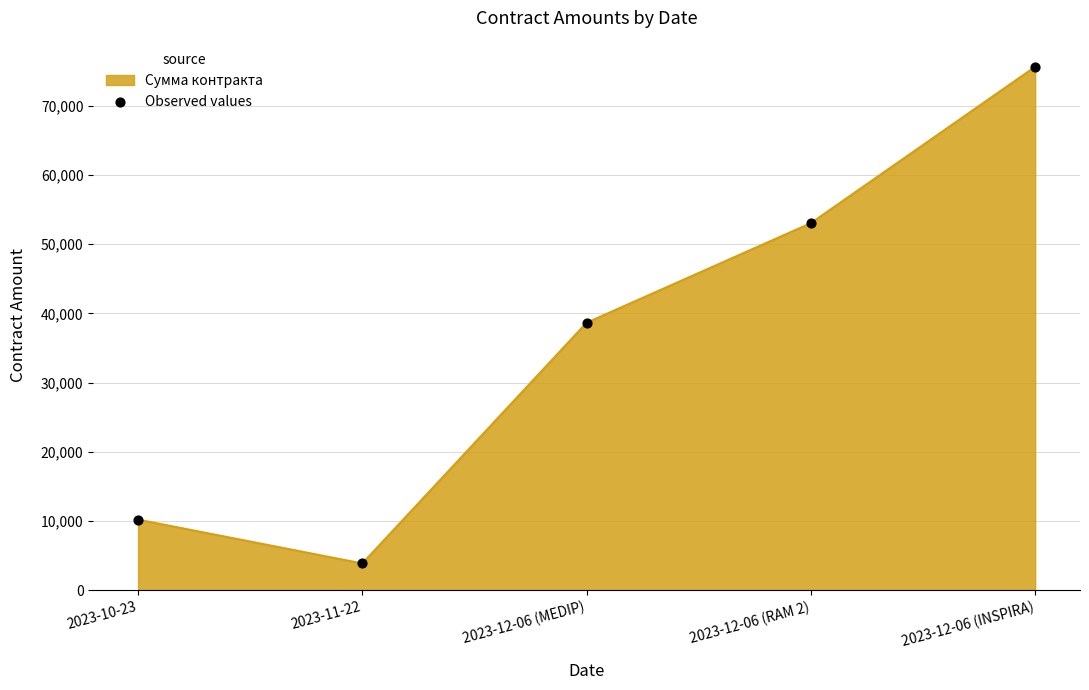

What is the change in value from 2023-10-23 to 2023-12-06 (RAM 2)?

+42859